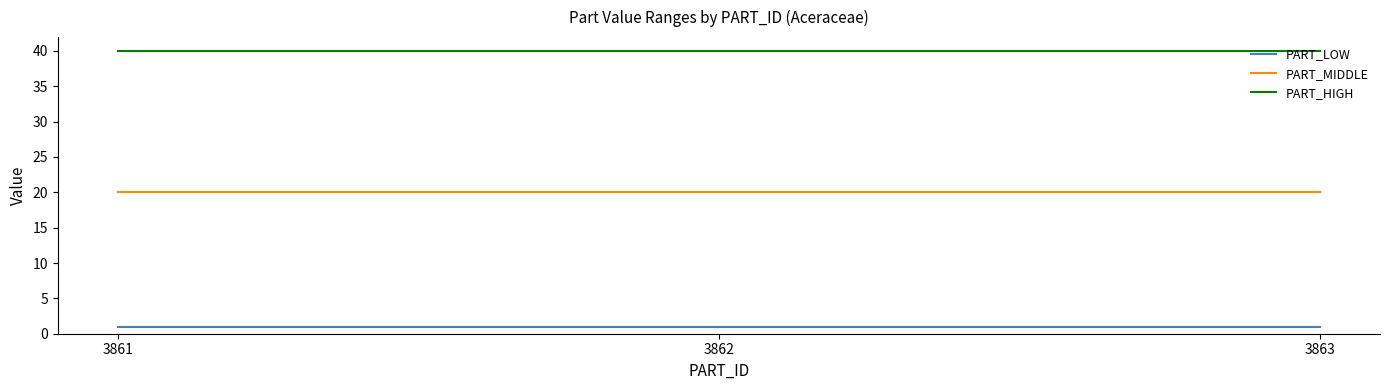

What is the greatest value displayed?

40